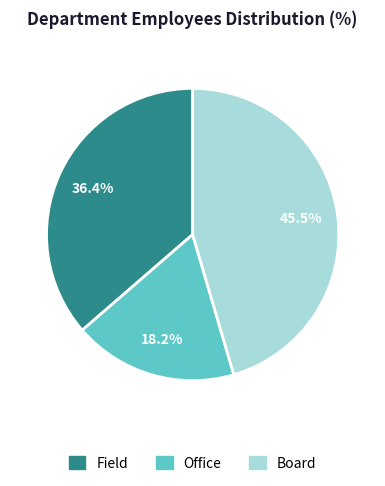

How many slices are in this pie chart?

3